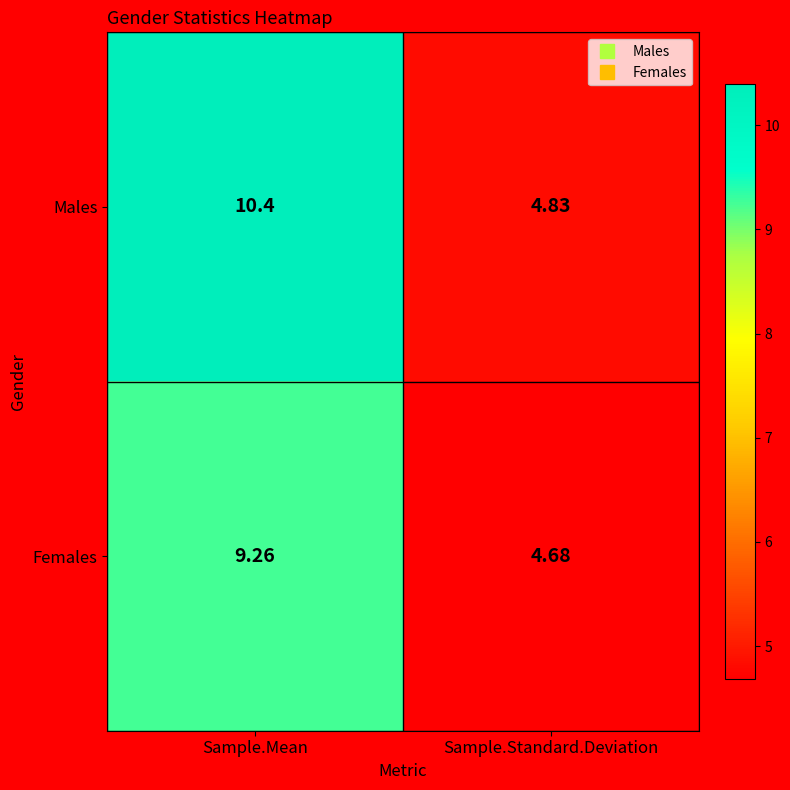

Which series has the largest range (max minus min)?

Males